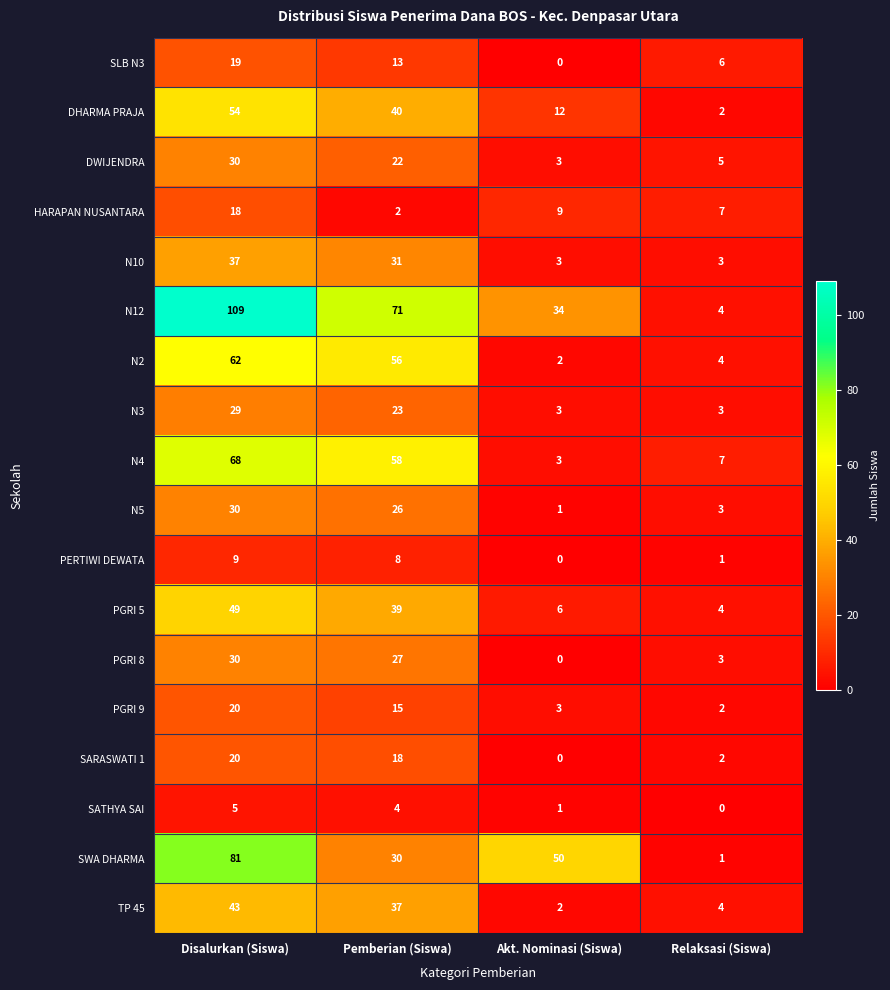

At which label does DWIJENDRA reach its peak?

Disalurkan (Siswa)